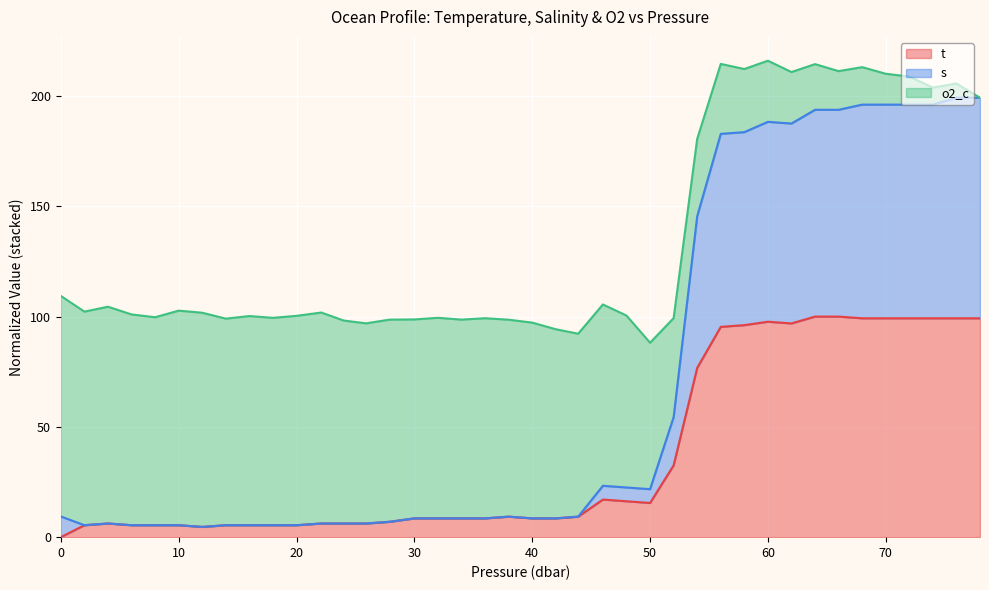

What is the label of the 33rd point from the right?

14.0